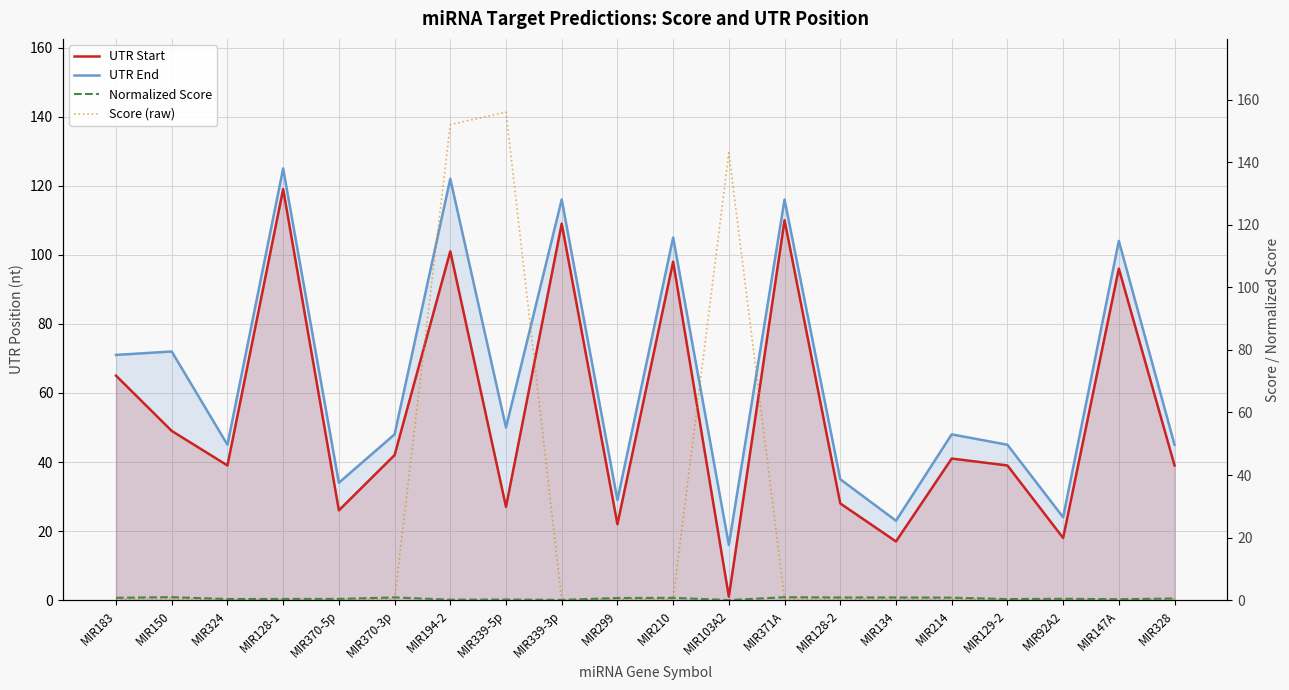

List the series in order of their peak value, lowest first.

Normalized Score, UTR Start, UTR End, Score (raw)